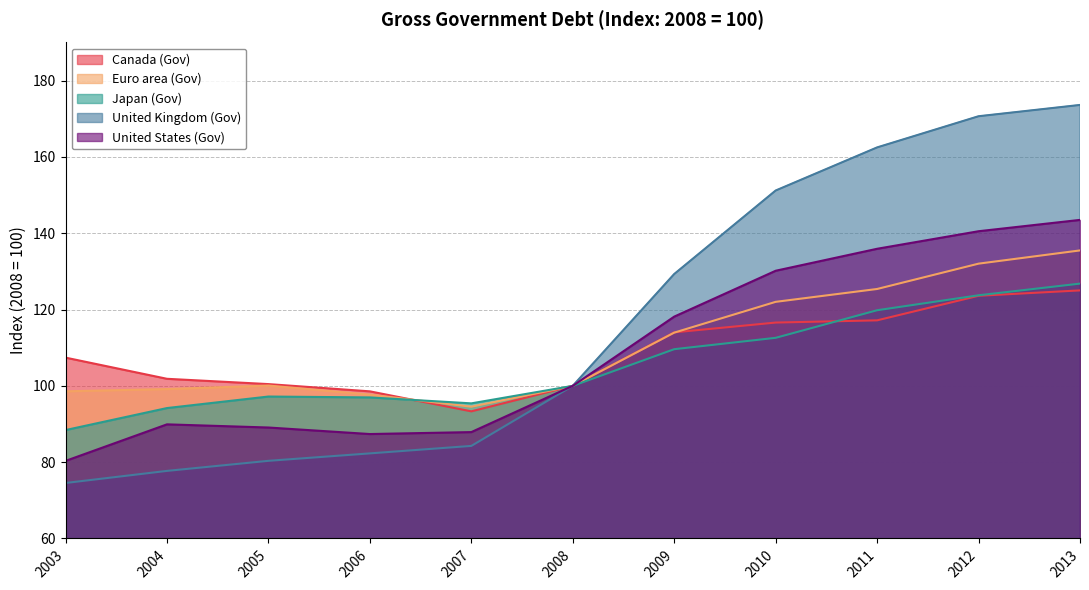

How many series are shown in this chart?

5